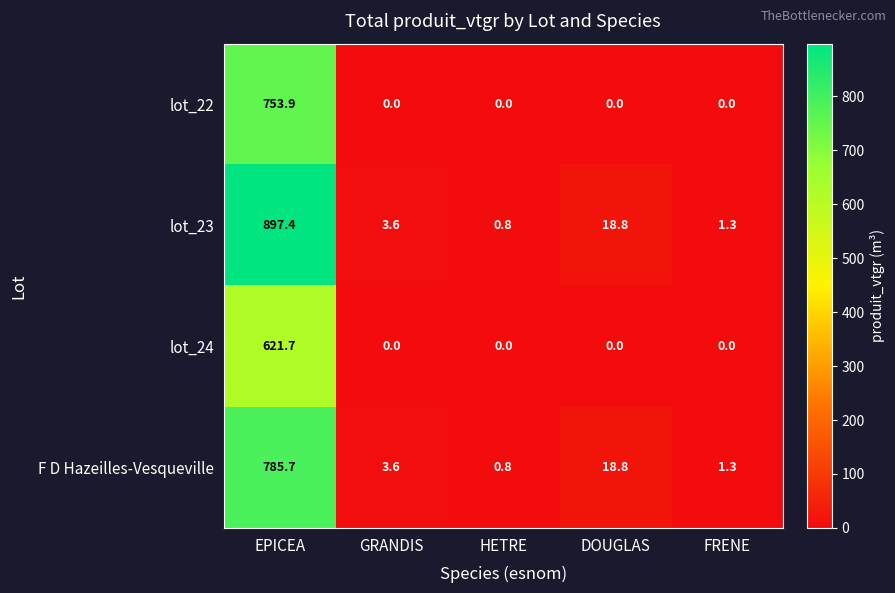

What is the highest value of the lot_24 series?

621.7